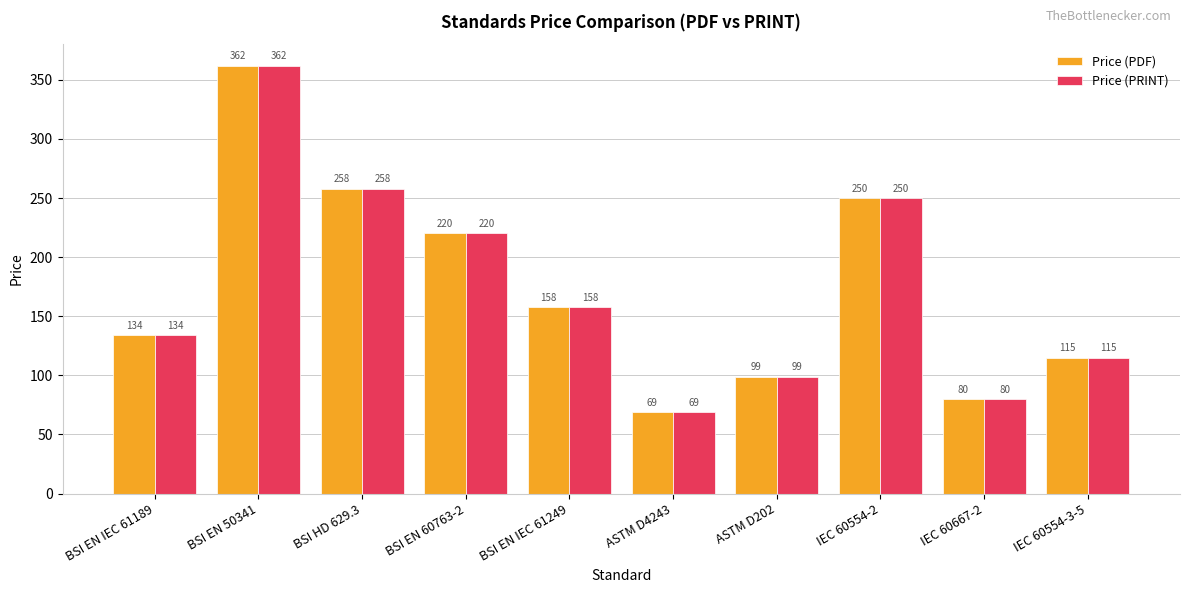

What is the value of the Price (PDF) bar at the 4th from the left?

220